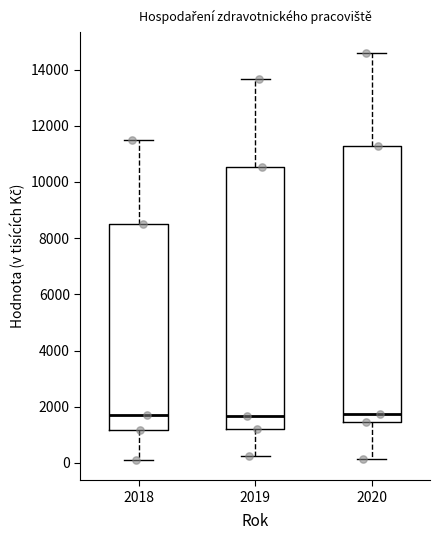

Which box is the tallest, from its lower edge to its upper edge?

2020